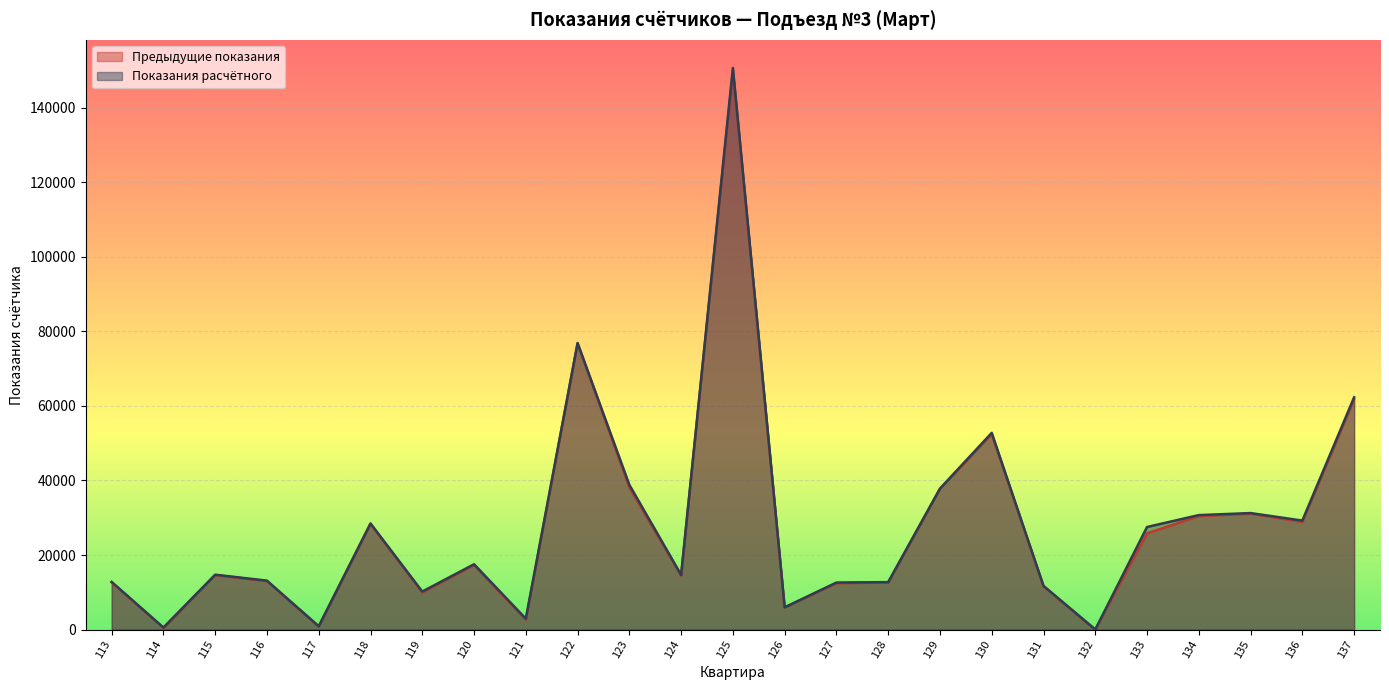

True or false: Предыдущие показания and Показания расчётного cross at least once.

False